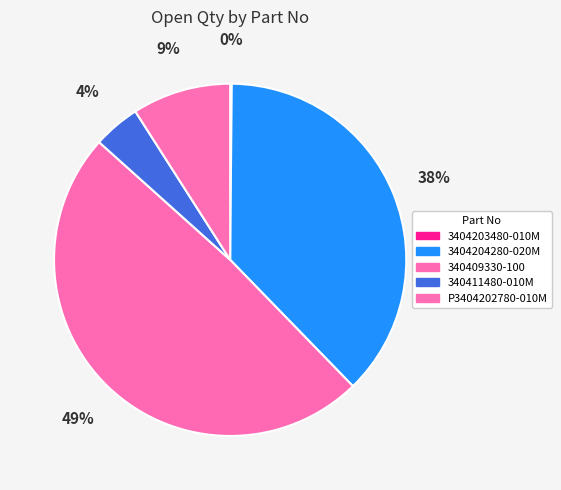

What percentage is the 340411480-010M slice, to the nearest percent?

4%